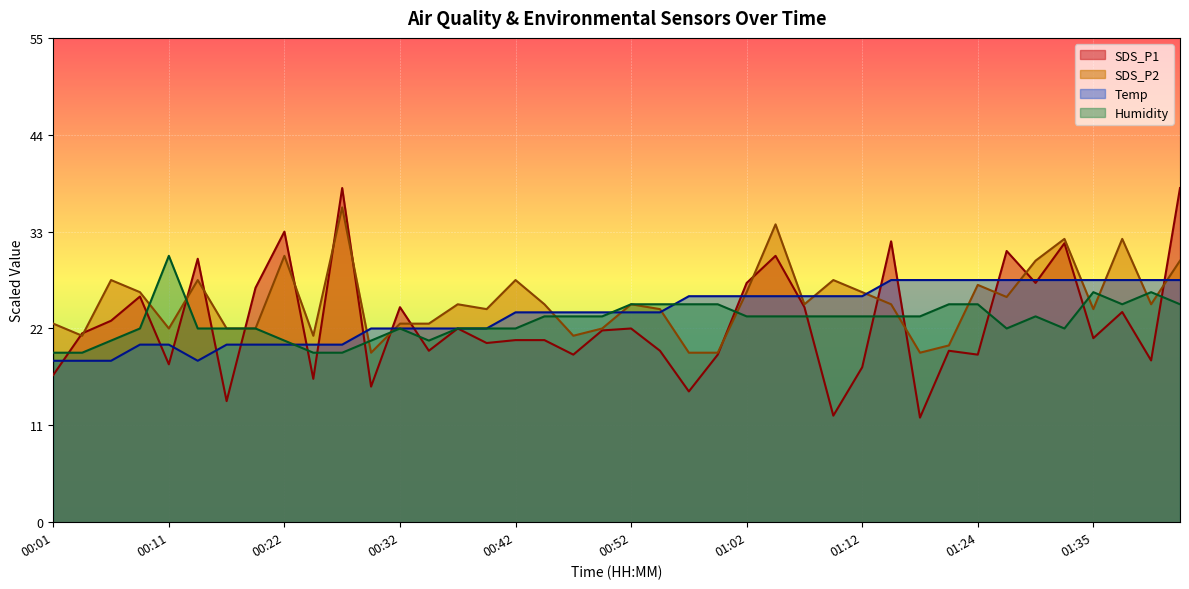

The value of SDS_P2 at 00:42 is 42.2. True or false?

False